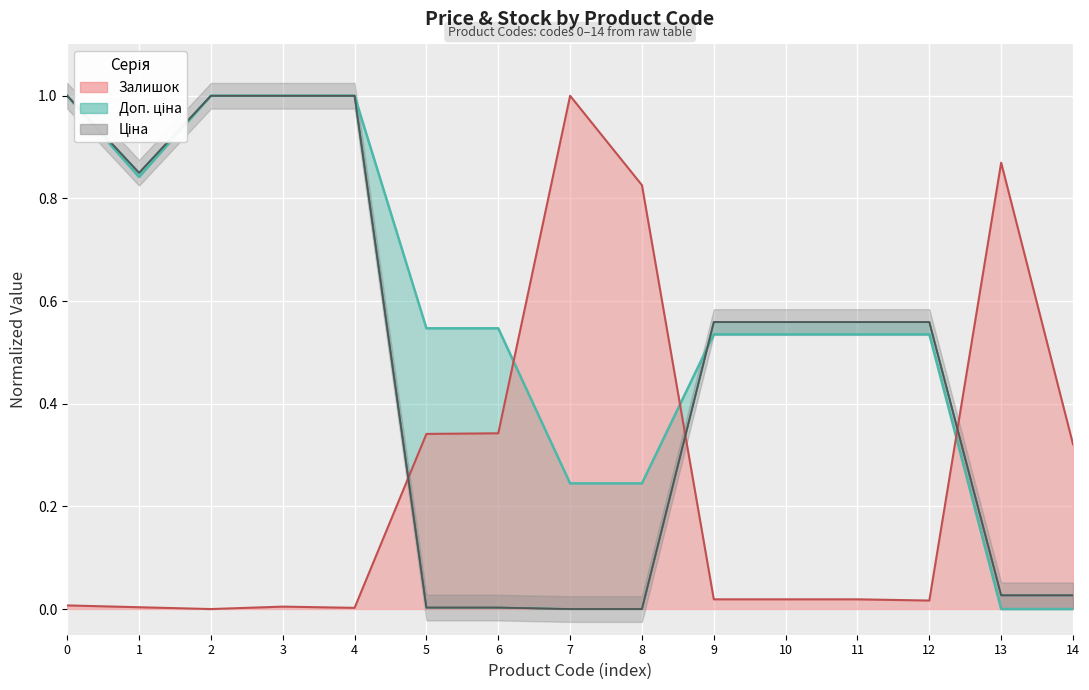

What is the sum of all Залишок values?

3.8